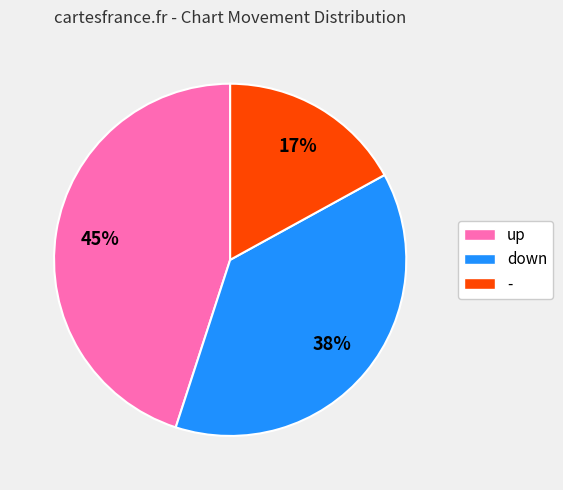

Approximately how many times larger is the value at down compared to -?

2.2